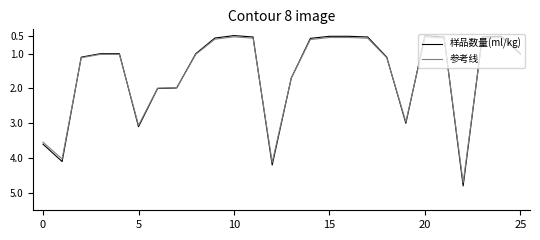

Which series has the widest spread of values?

样品数量(ml/kg)